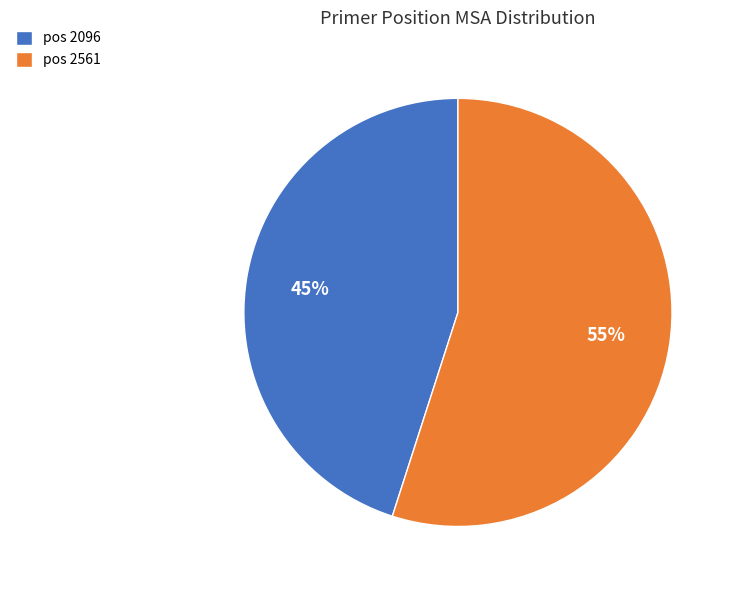

To the nearest percent, what is the average slice percentage?

50%